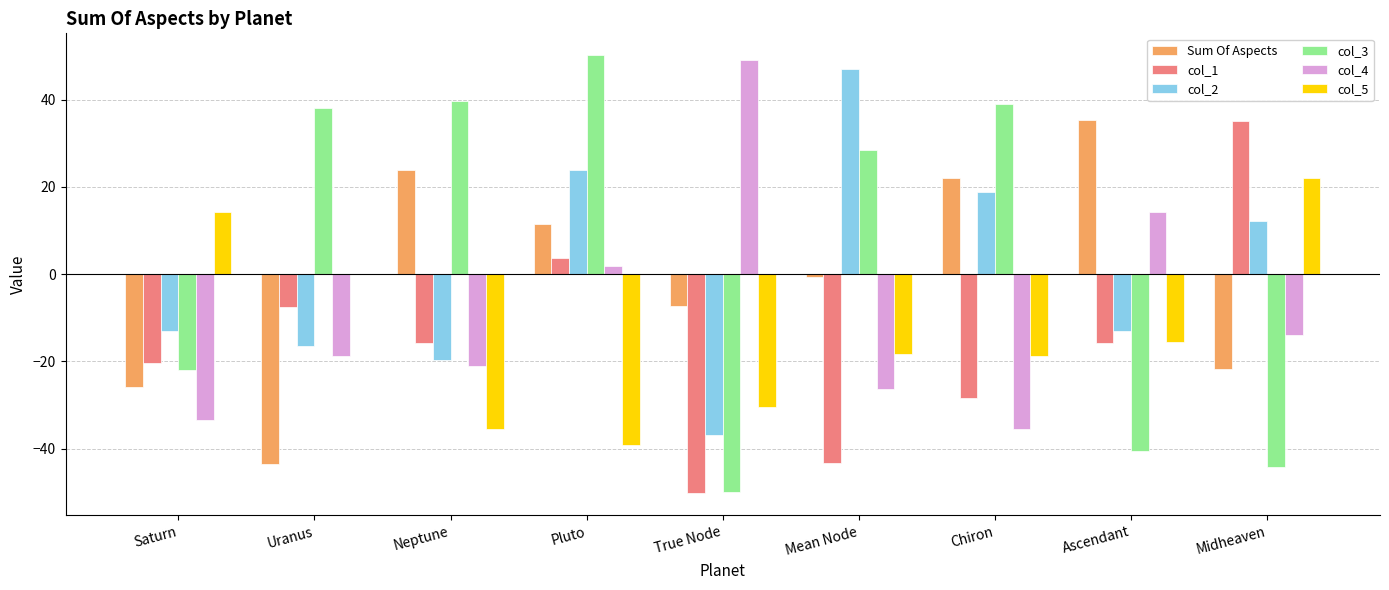

What are all the series names shown in the legend?

Sum Of Aspects, col_1, col_2, col_3, col_4, col_5